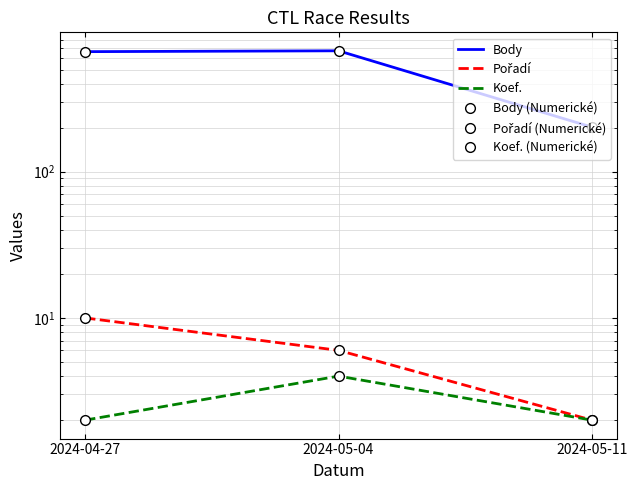

What is the total value across all series at 2024-05-11?

412